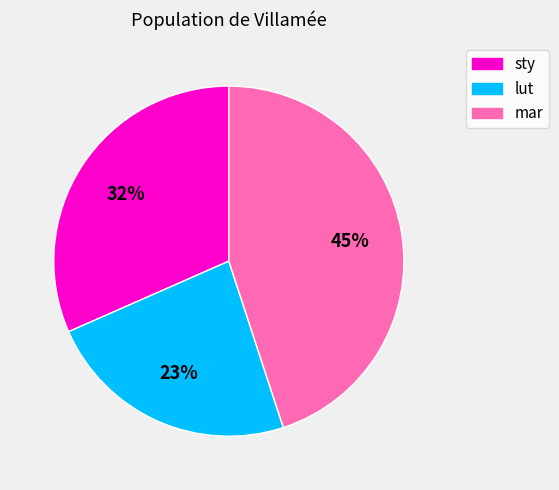

Is the sum of sty and lut greater than half?

Yes